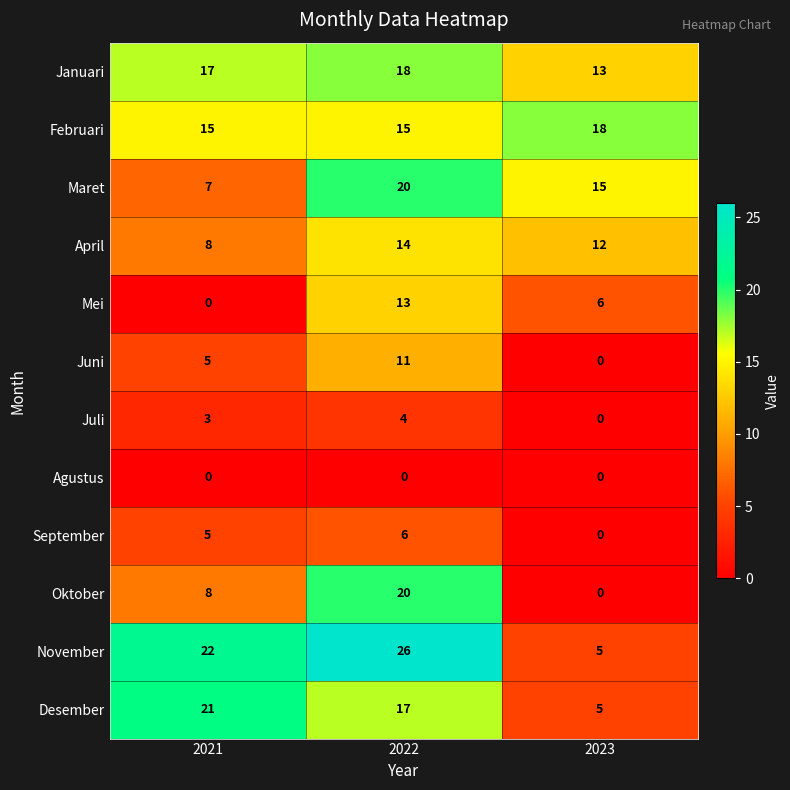

Where is Juli nearest to the value 2?

2021